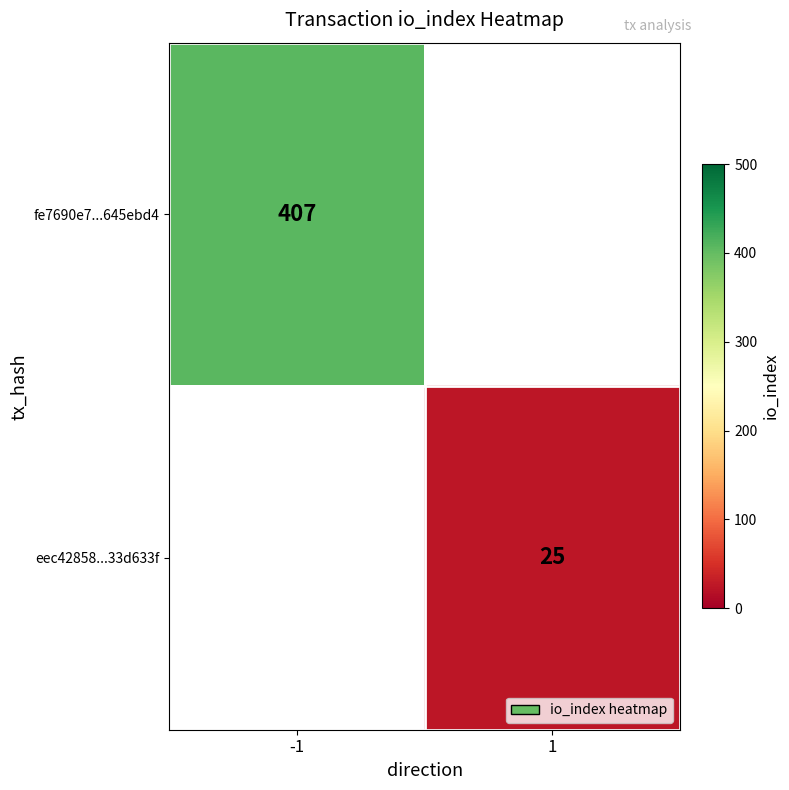

The fe7690e7...645ebd4 series shows 407 at -1. True or false?

True